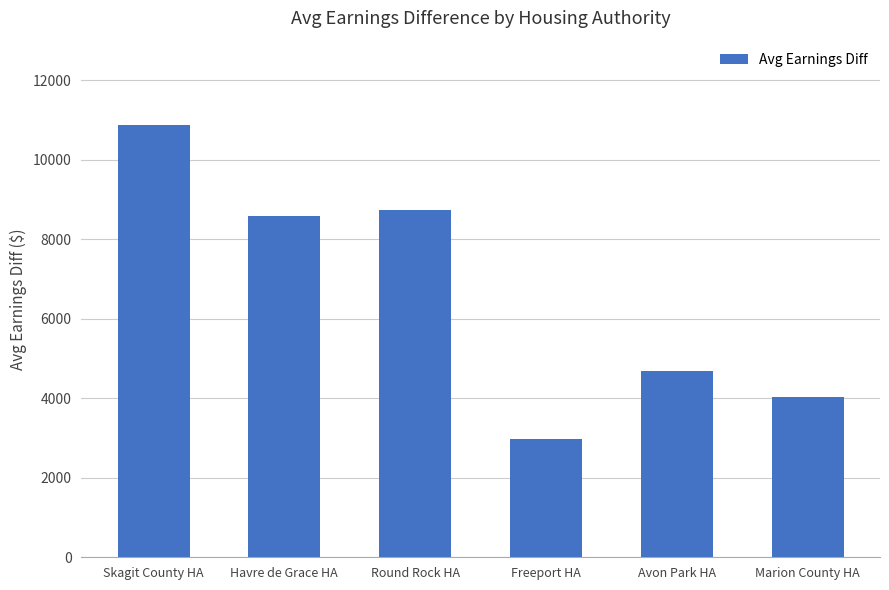

How many bars are there in total?

6